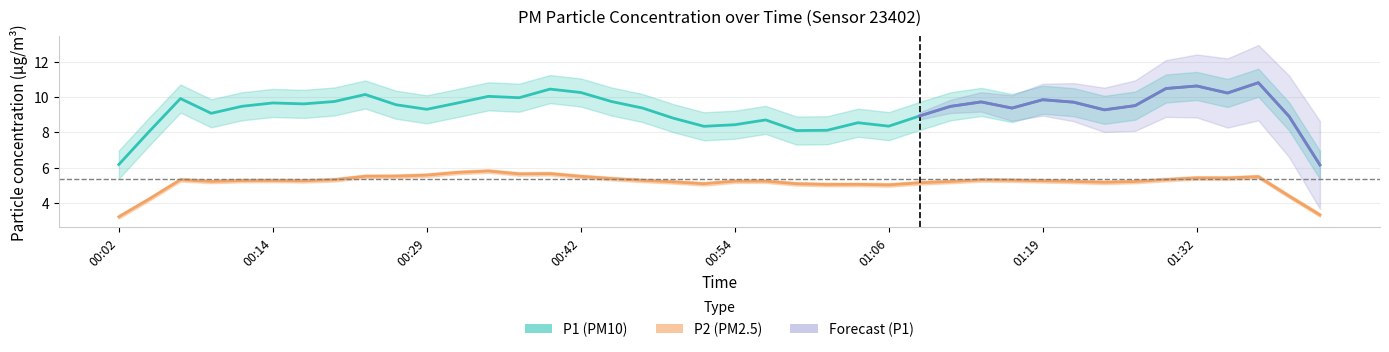

What is the sum of all P2 values?

213.0